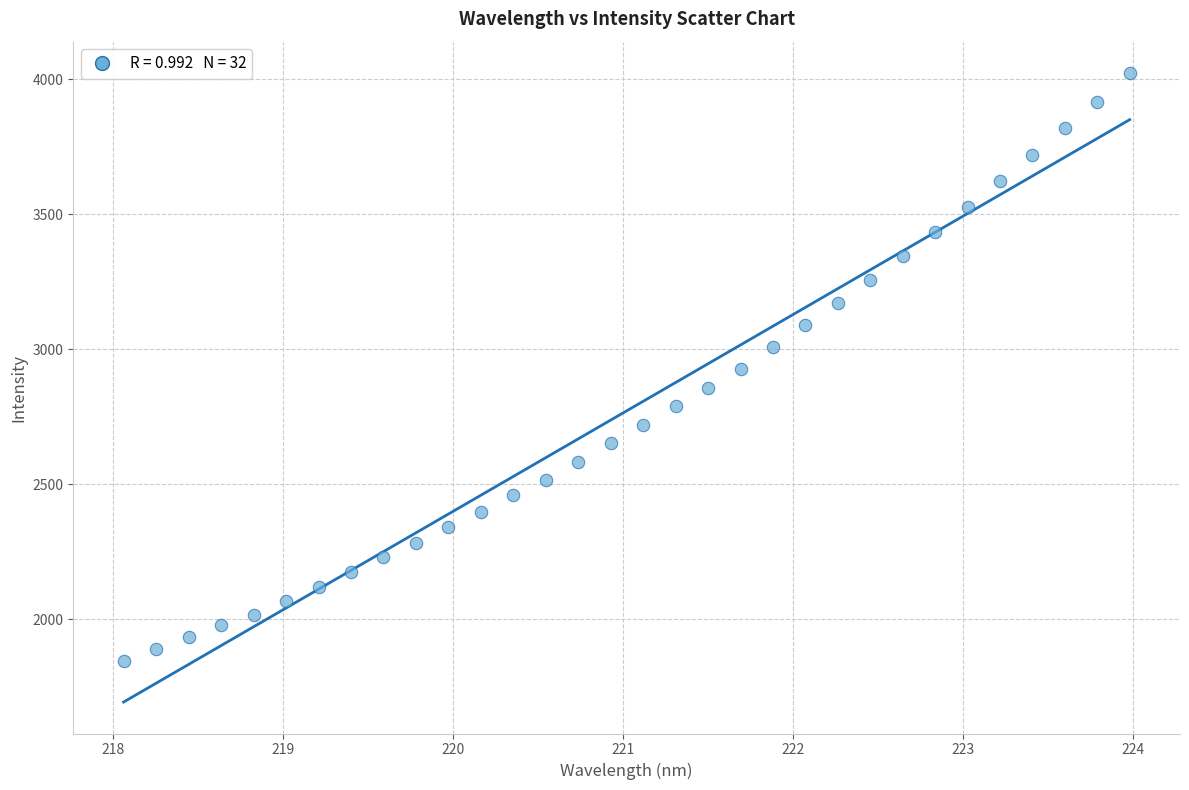

What is the range of X values (max minus min)?

5.9